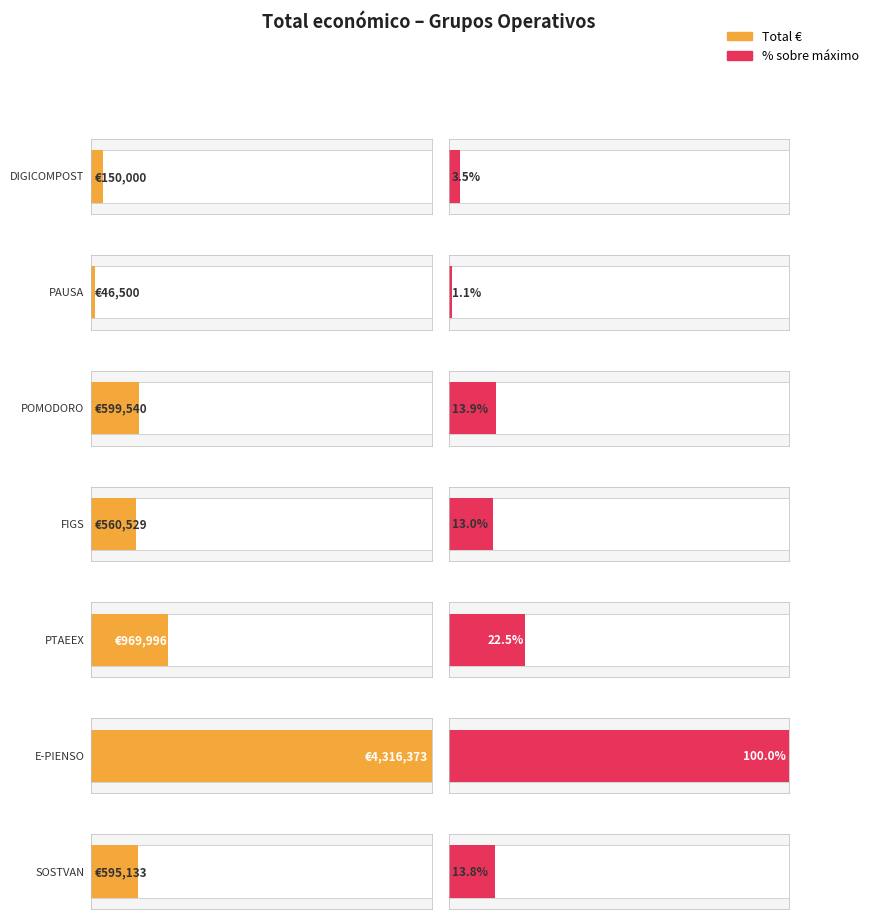

At which category does the chart reach its peak across all series?

E-PIENSO